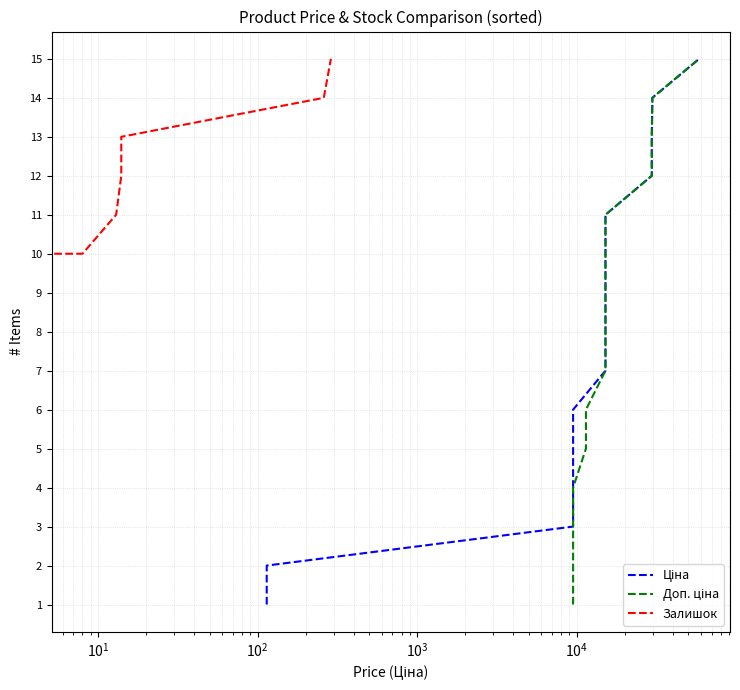

The Залишок series shows 15 at 8. True or false?

False